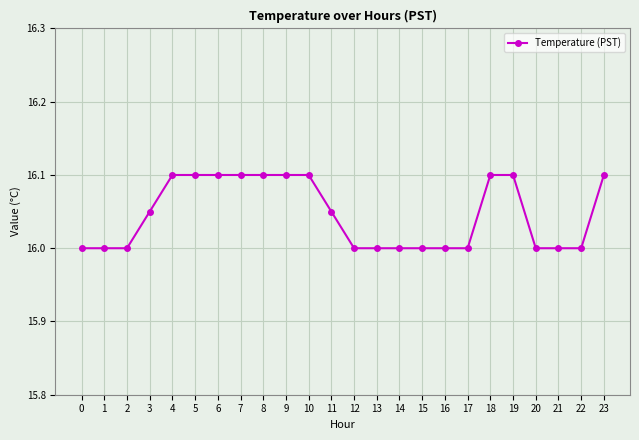

Does the chart have visible grid lines?

Yes